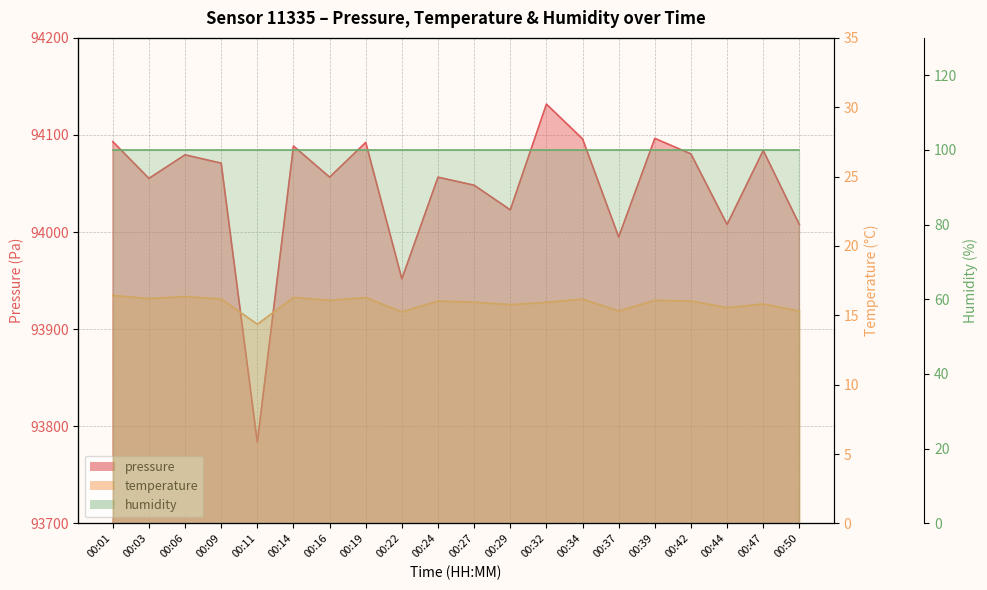

What is the average value of the pressure series?

94044.9